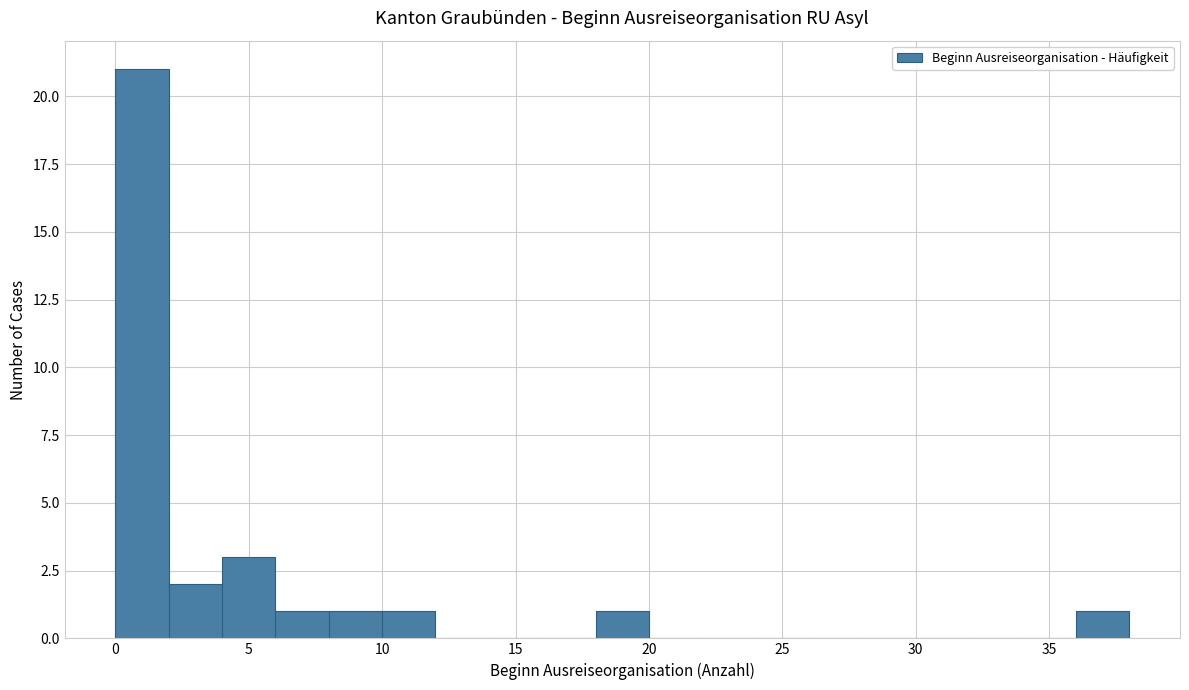

How tall is the bar that spans 0 to 2 on the x-axis? The values are not printed on the chart, so give them approximately, as read against the axis.

21